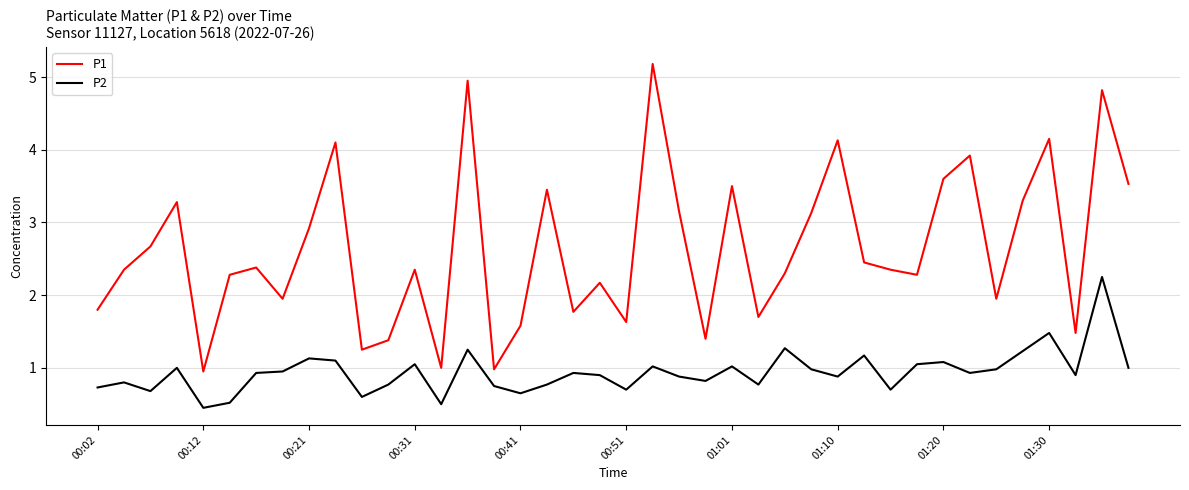

Which series has the widest spread of values?

P1